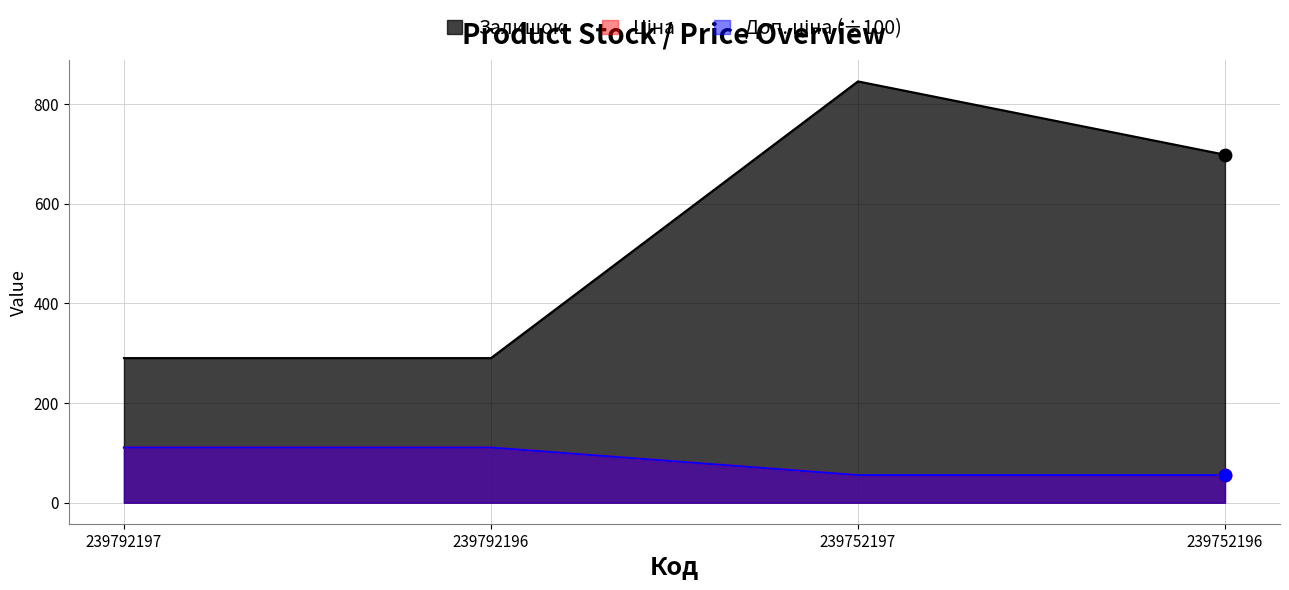

At which category is the sum across all series the highest?

239752197